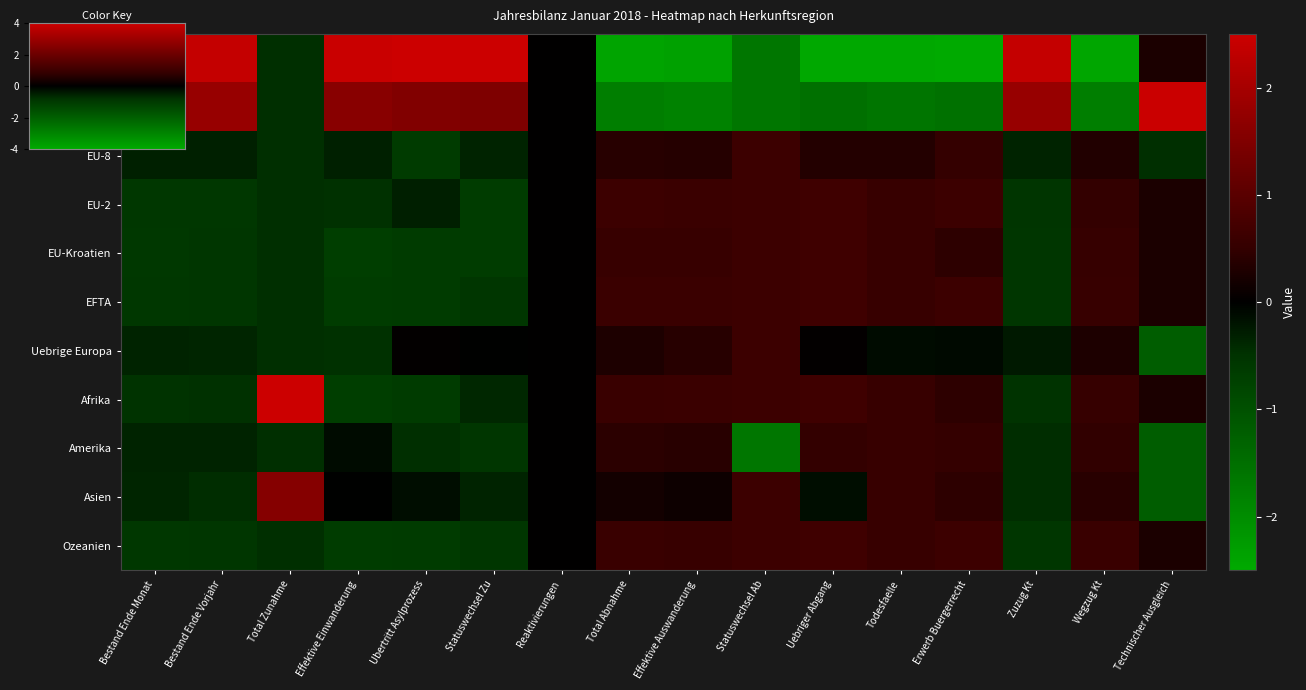

Which series changed the most between Effektive Einwanderung and Statuswechsel Ab?

Europa